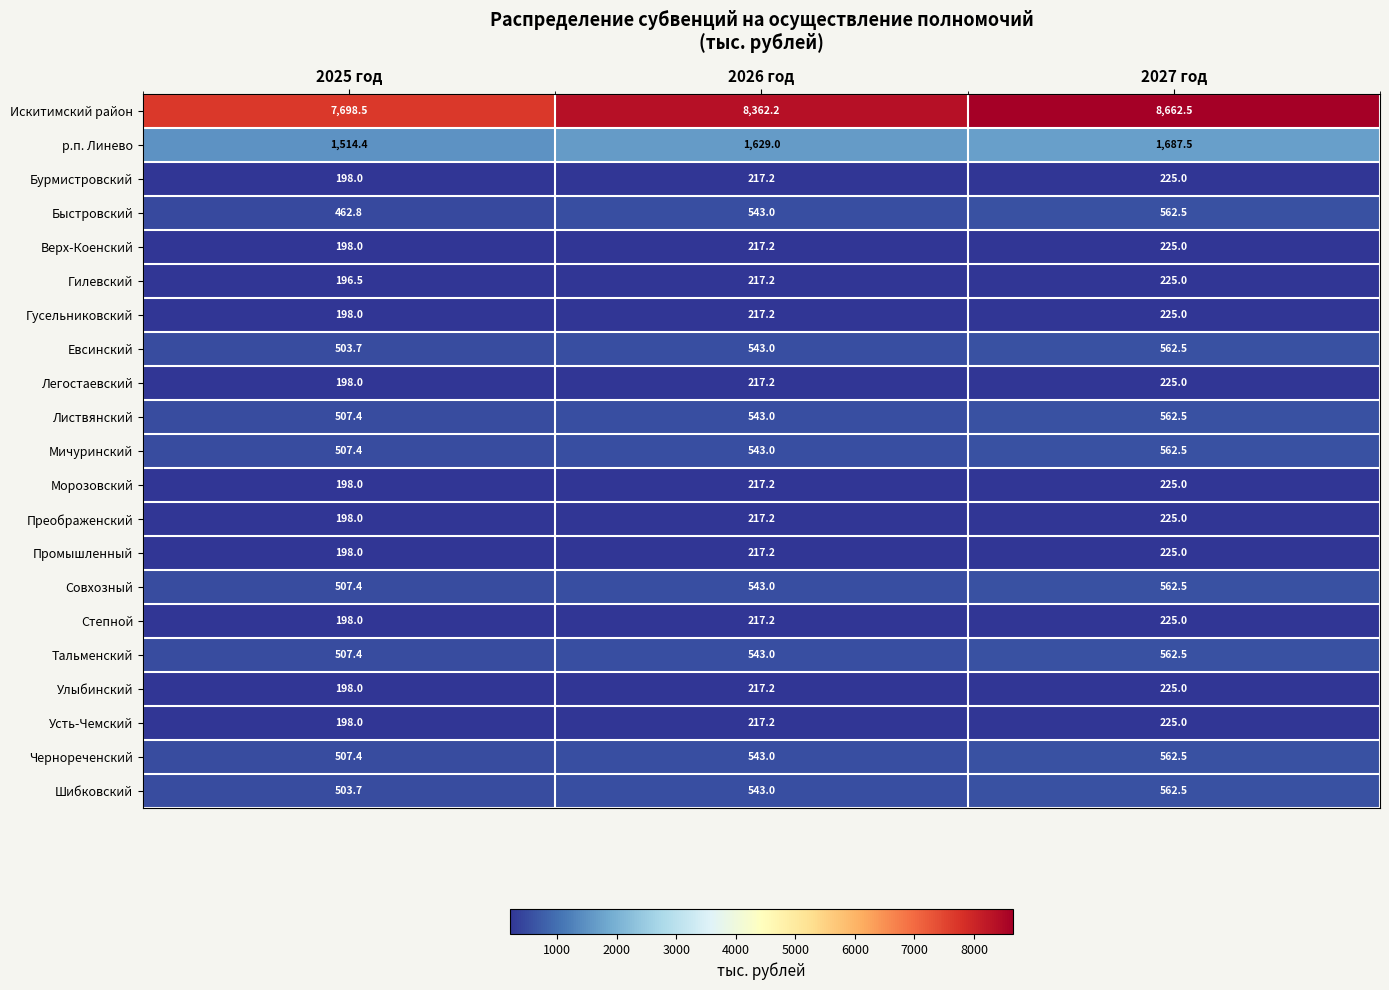

What is the minimum value shown in the chart?

196.5